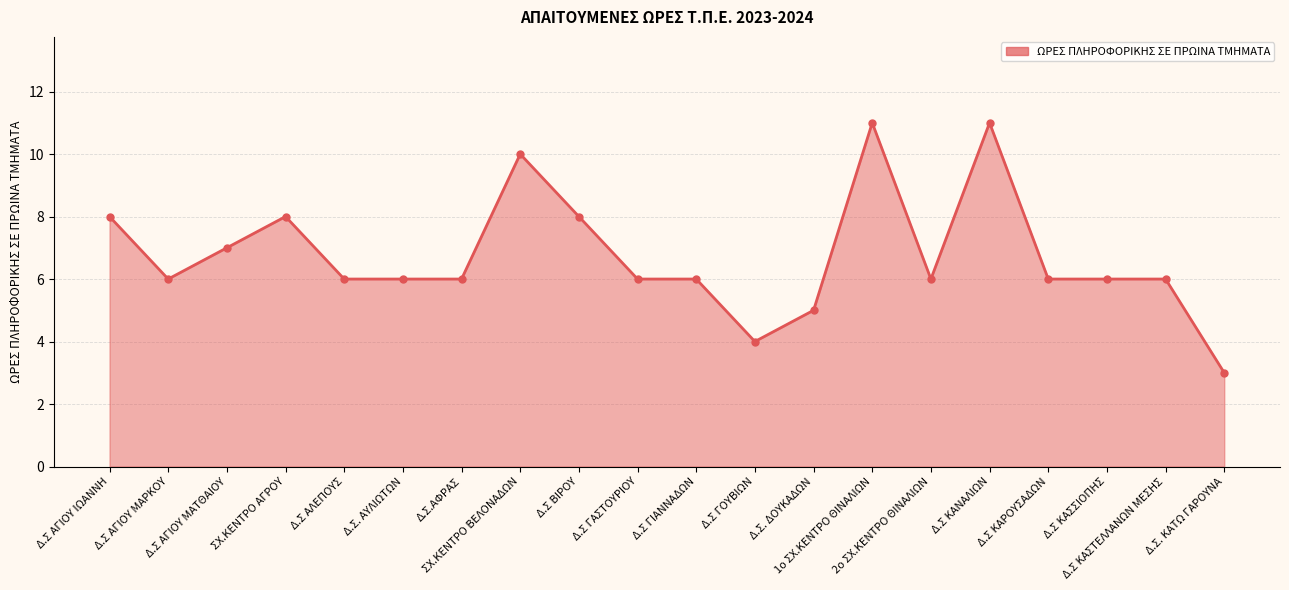

Where is the first local maximum?

ΣΧ.ΚΕΝΤΡΟ ΑΓΡΟΥ